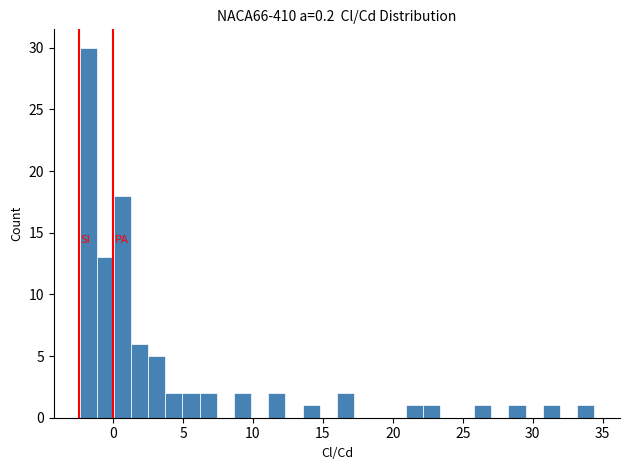

Around what value on the x-axis is the tallest bar? Give the approximate position of its centre, as read against the axis.

-2.0